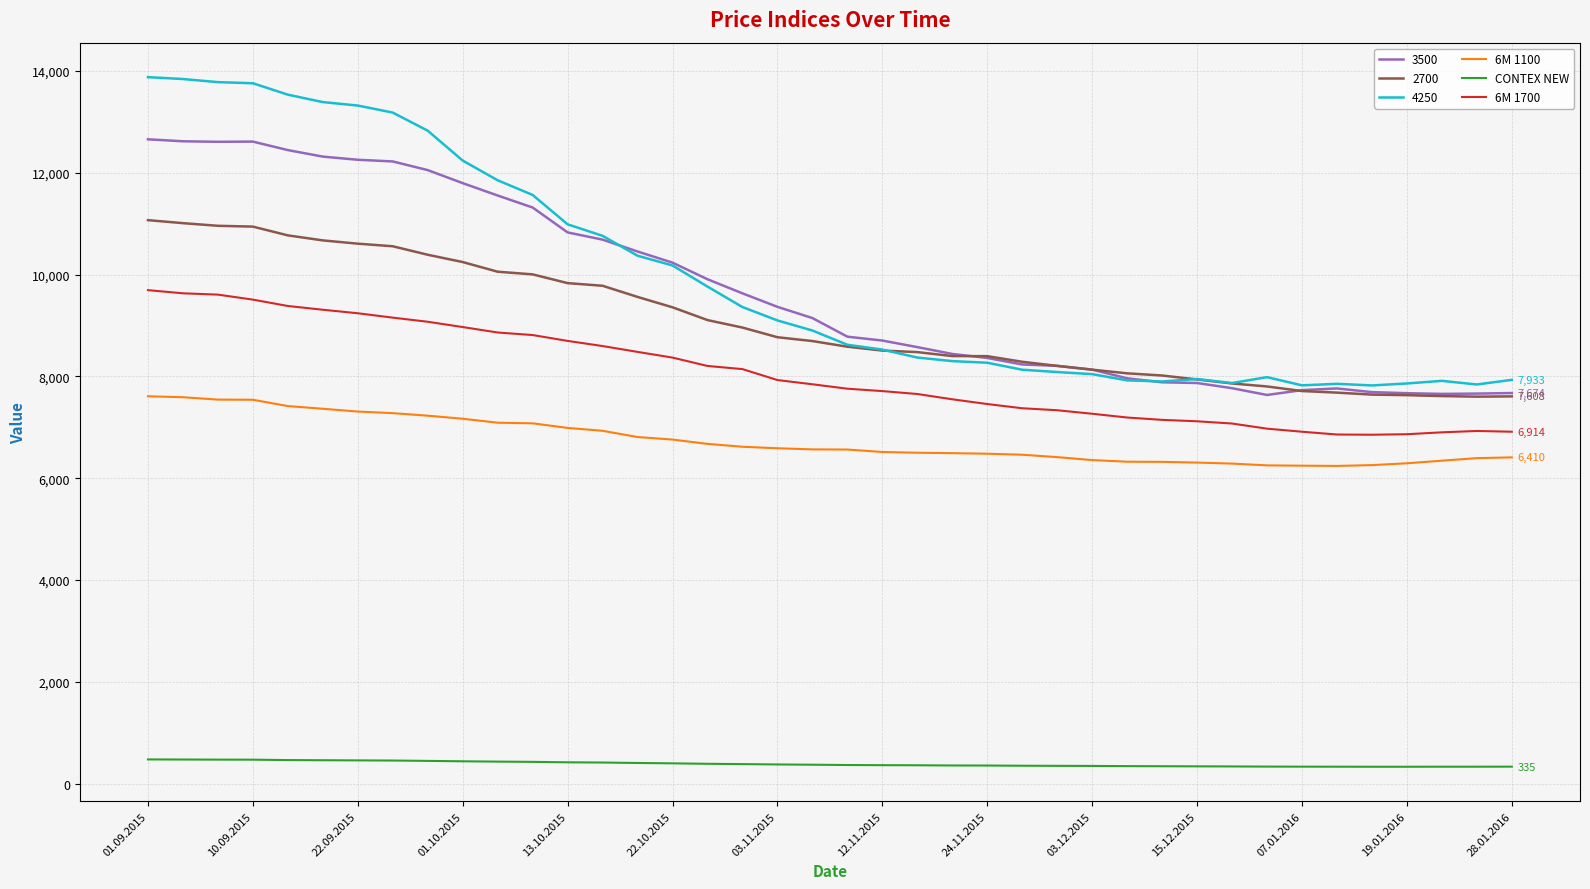

Which series has the widest spread of values?

4250